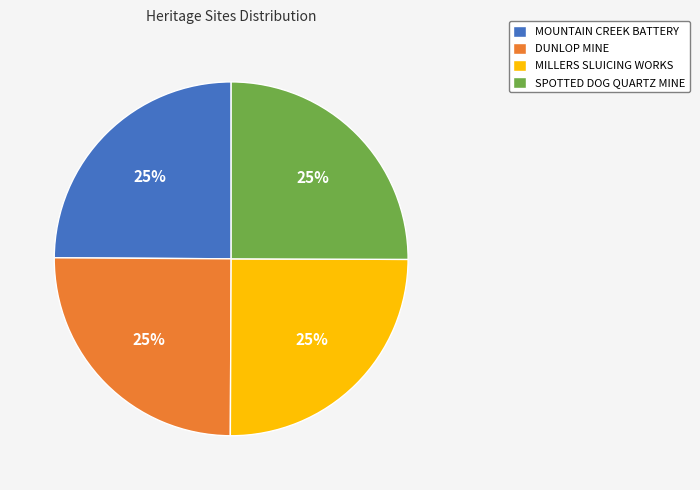

What percentage is the SPOTTED DOG QUARTZ MINE slice, to the nearest percent?

25%